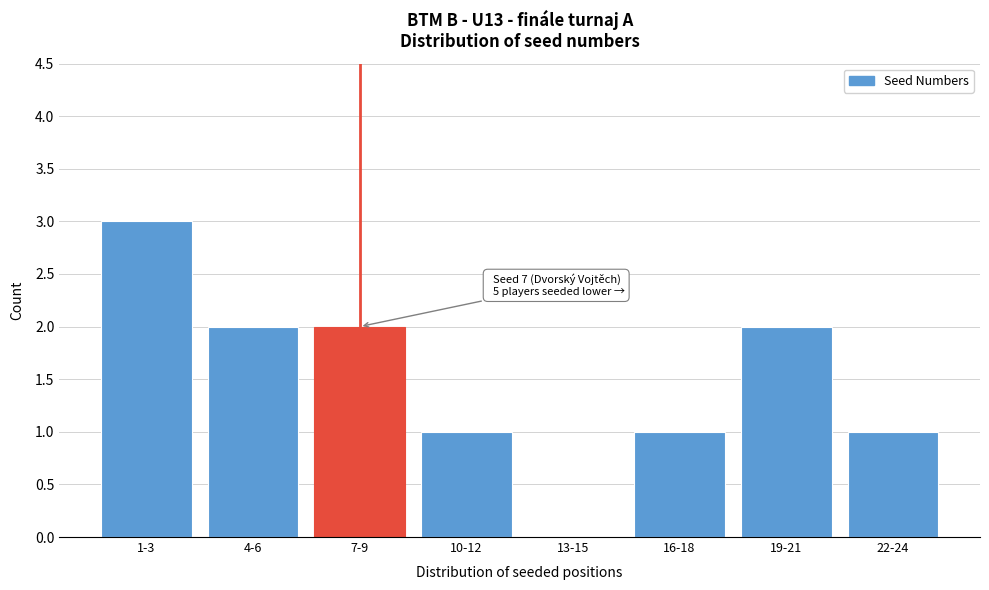

Reading left to right, transcribe all the data shown in this chart.

1-3=3	4-6=2	7-9=2	10-12=1	13-15=0	16-18=1	19-21=2	22-24=1